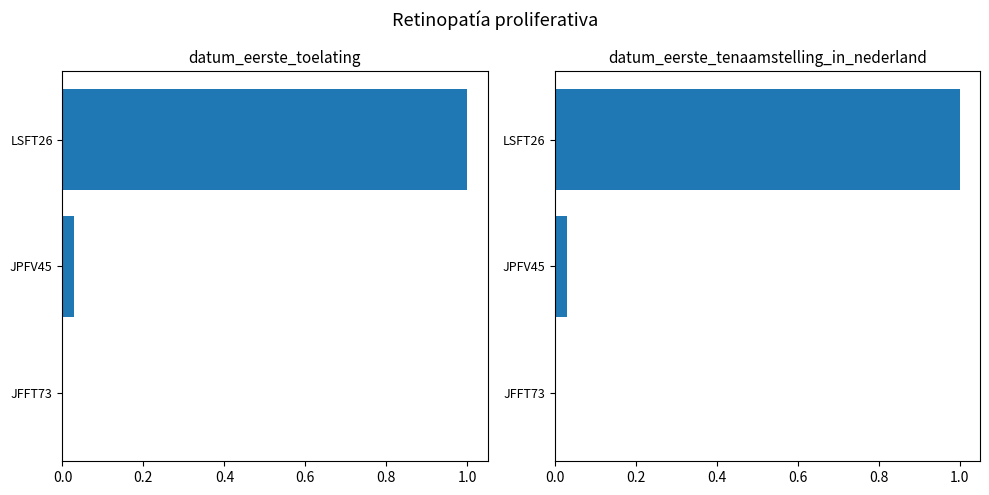

Between JPFV45 and JFFT73, which is larger?

JPFV45